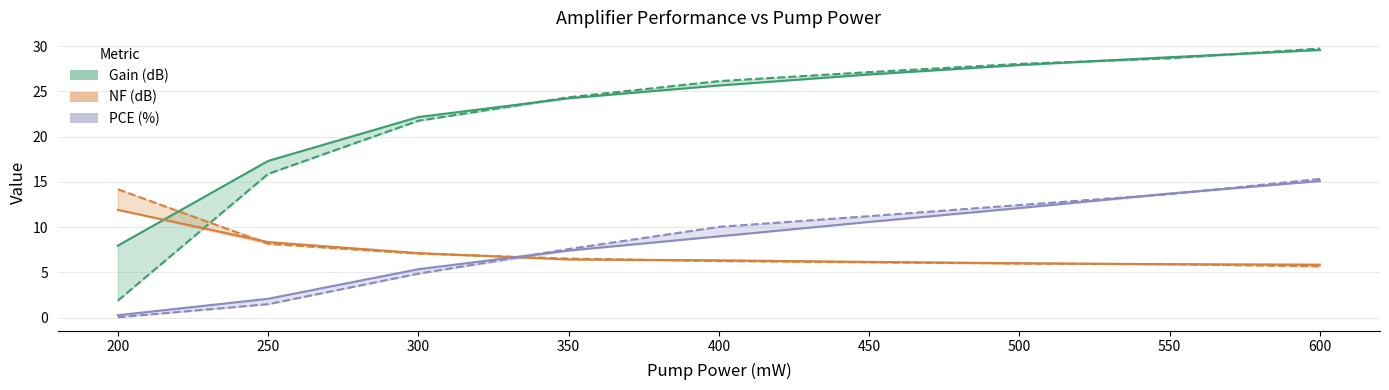

What is the sum of the PCE (λ=1360nm) values at 500 and 600?

27.2